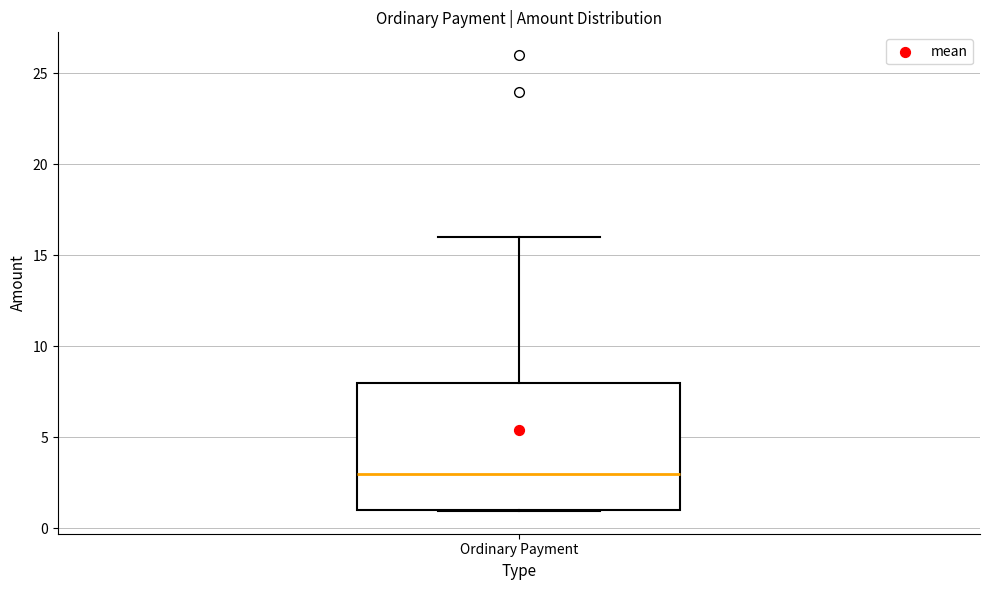

Transcribe this box plot: give where the median line is, the range the box spans, and where the two whiskers end, as read against the y-axis. The values are not printed on the chart, so give them approximately, as read against the axis.

median 3, box 1 to 8, whiskers 1 to 16